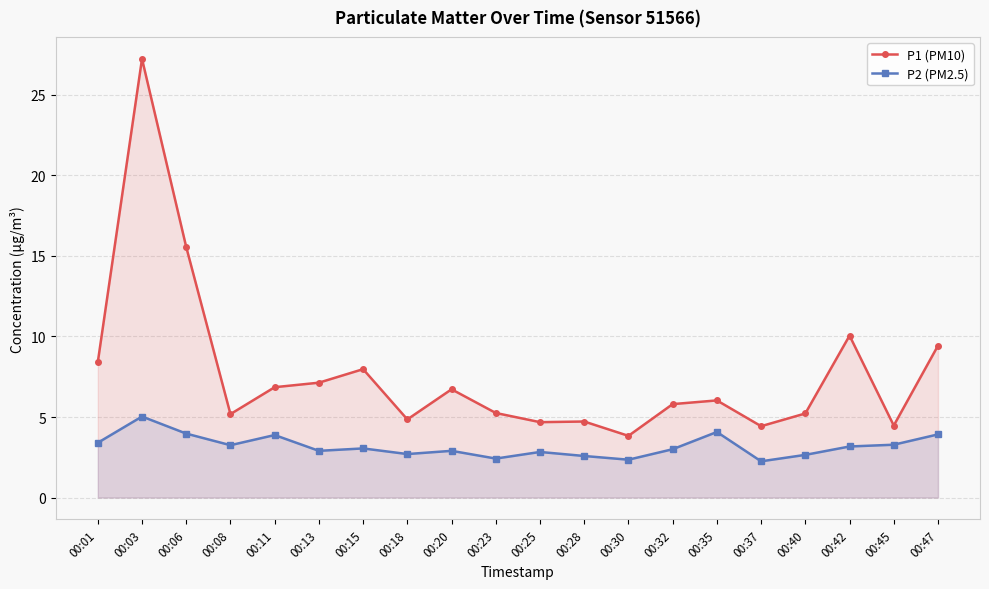

True or false: P1 (PM10) and P2 (PM2.5) cross at least once.

False